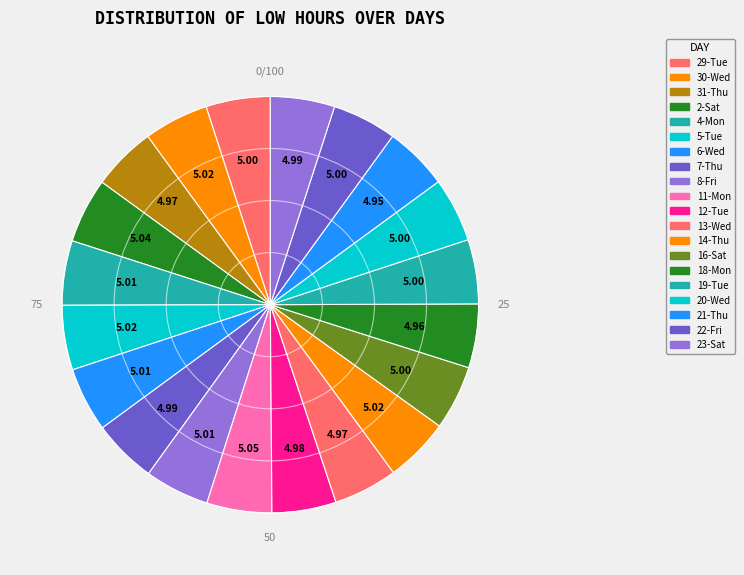

How many segments does this pie chart have?

20